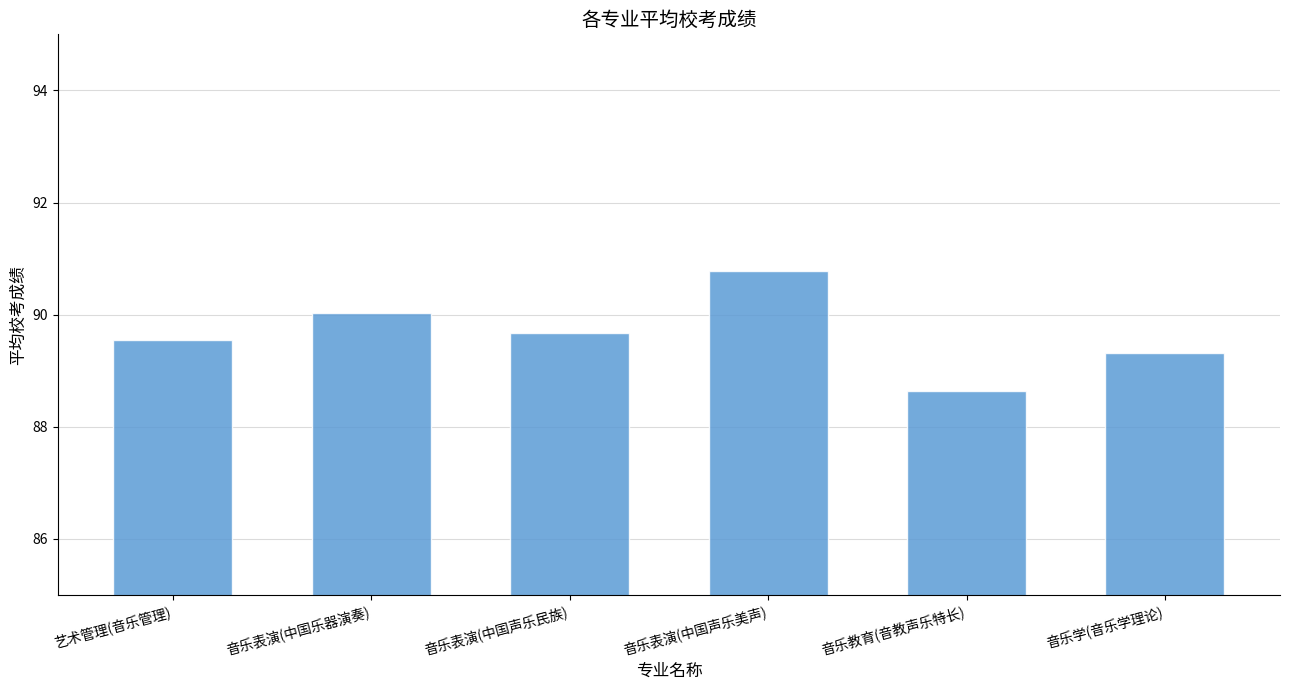

What is the greatest value displayed?

90.8